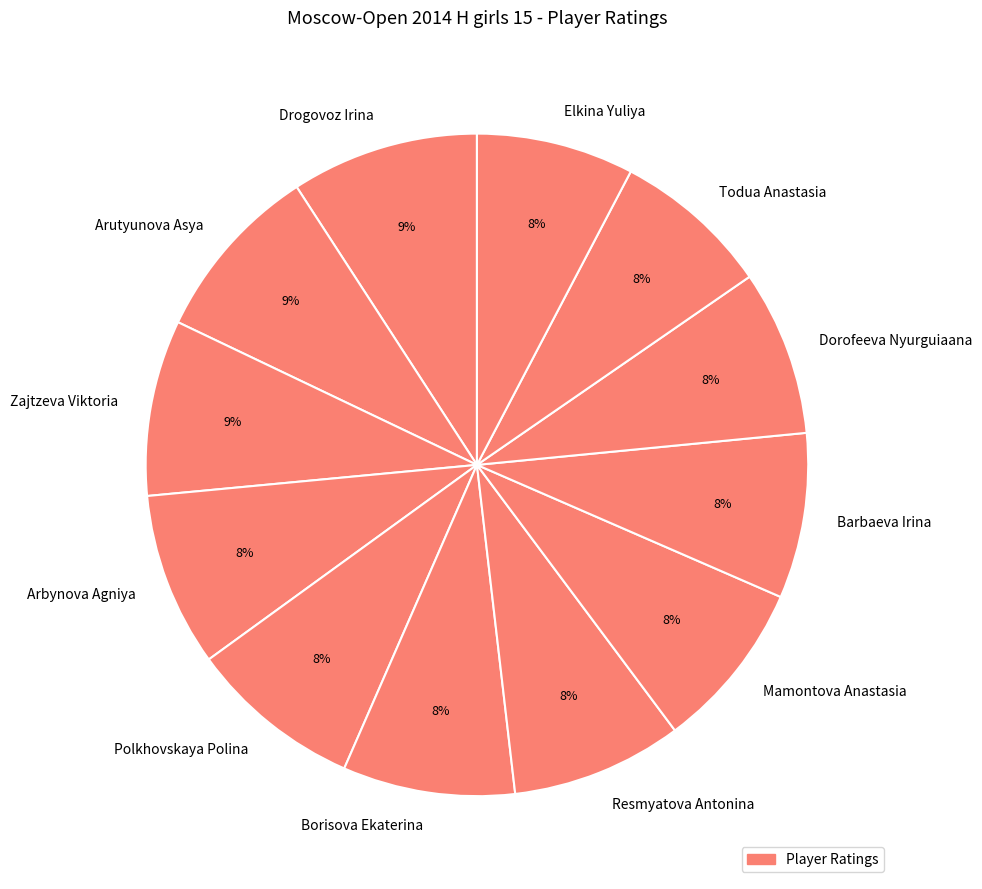

To the nearest percent, what percentage of the pie is Mamontova Anastasia?

8%